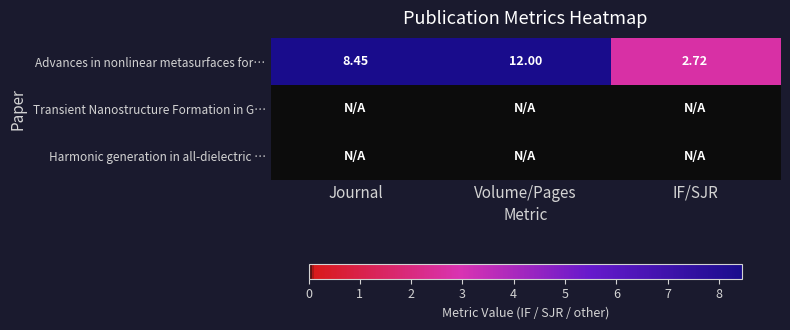

List the labels in order of row_2 value, smallest first.

Journal, Volume/Pages, IF/SJR